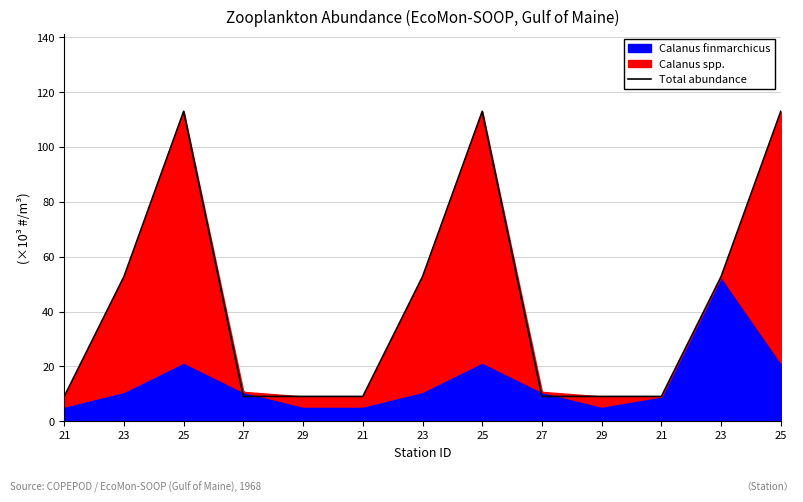

Where is the data nearest to the value 61?

23